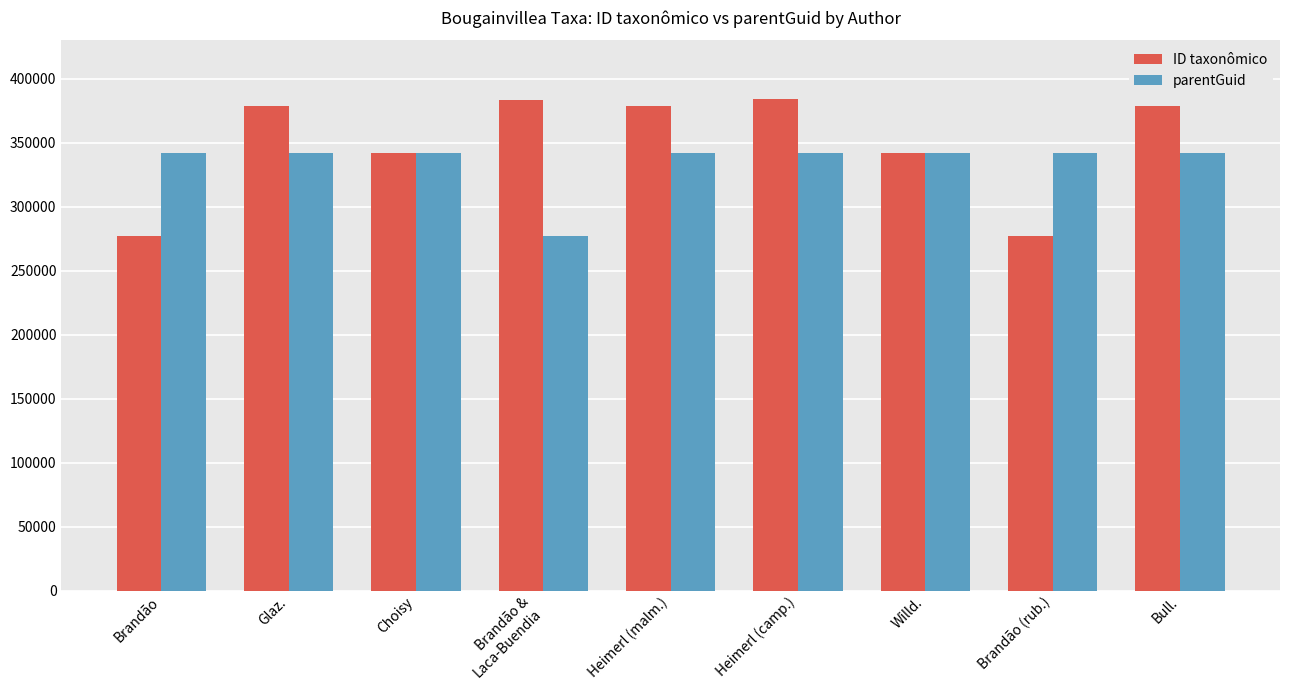

What is the sum of all ID taxonômico values?

3140497